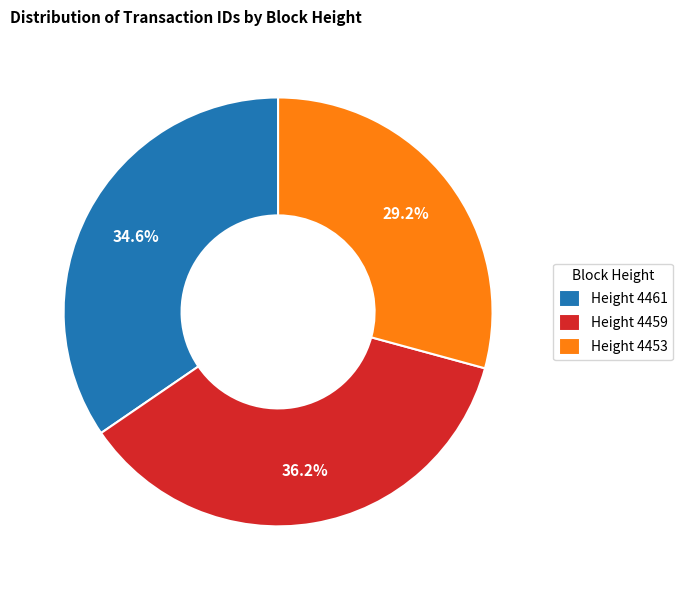

Approximately how many times larger is the value at Height 4461 compared to Height 4453?

1.2